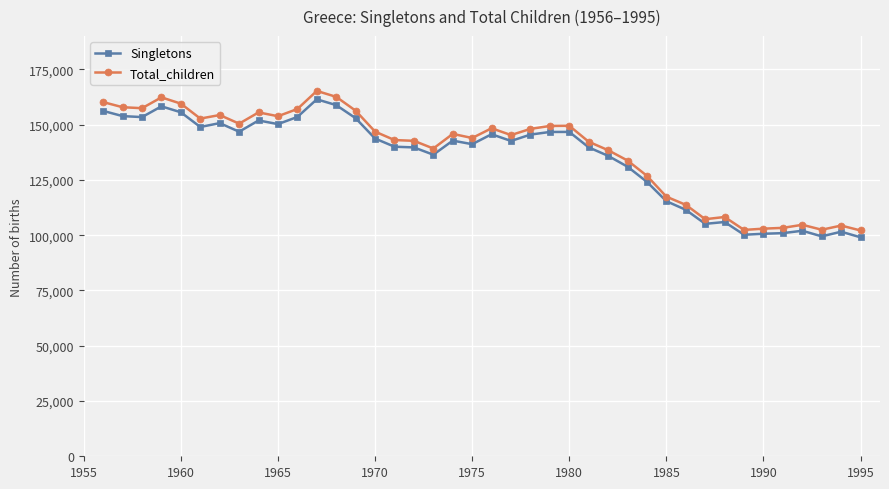

True or false: Singletons and Total_children intersect in this chart.

False